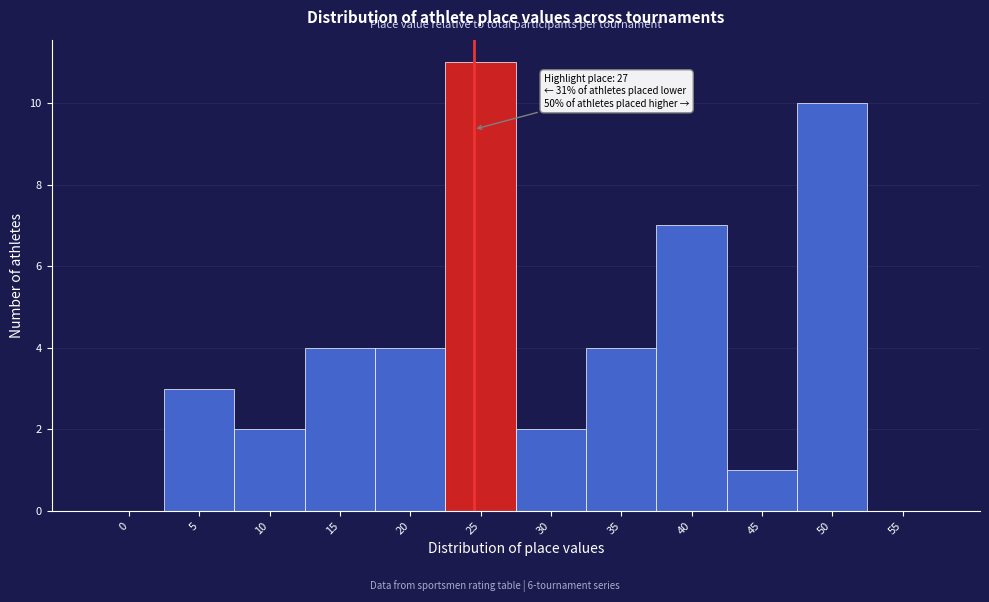

Reading left to right, transcribe all the data shown in this chart.

0=0	5=3	10=2	15=4	20=4	25=11	30=2	35=4	40=7	45=1	50=10	55=0